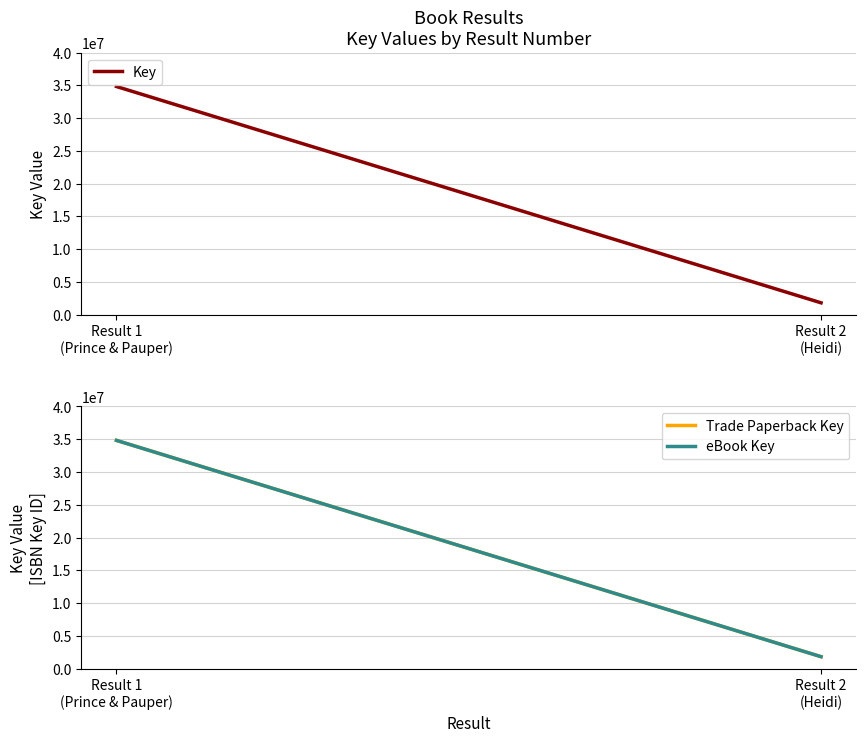

Reading left to right, what are all the values shown in this chart?

Key: 34827450	1823262
Trade Paperback Key: 34827450	1823262
eBook Key: 34827450	1823262